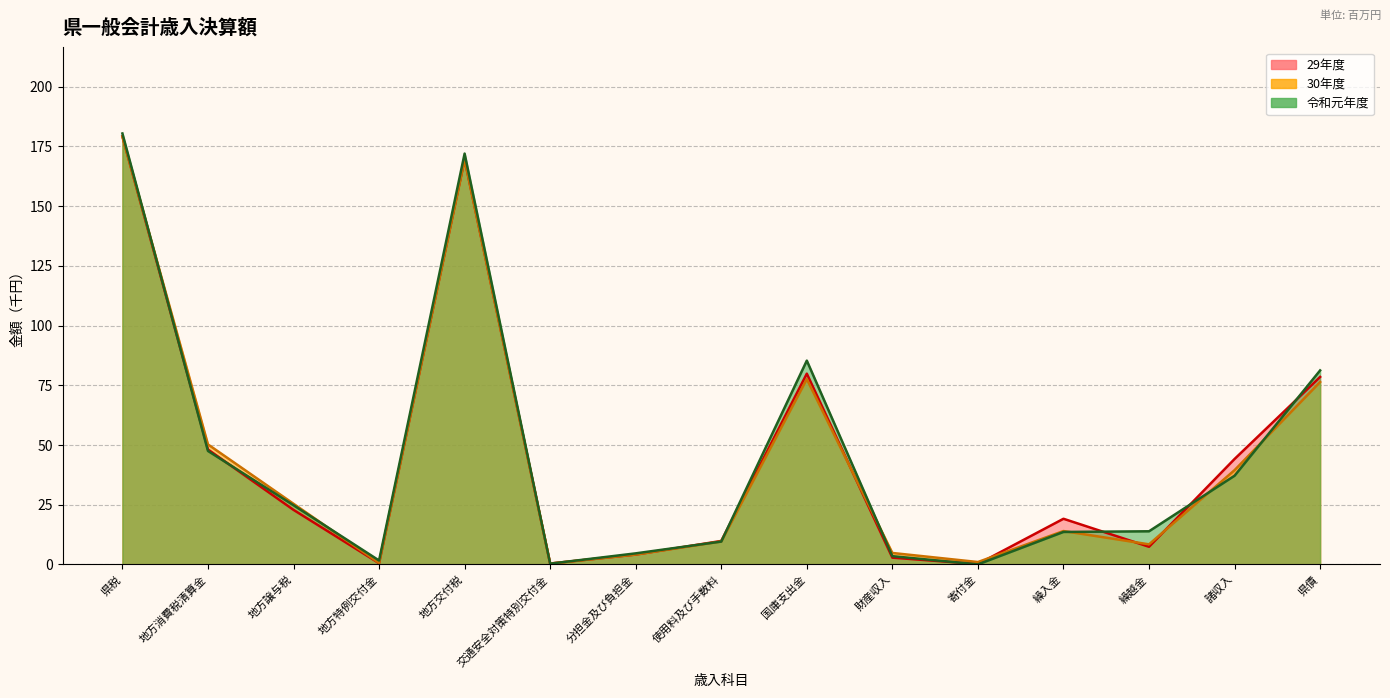

At how many categories does at least one series exceed 71?

4